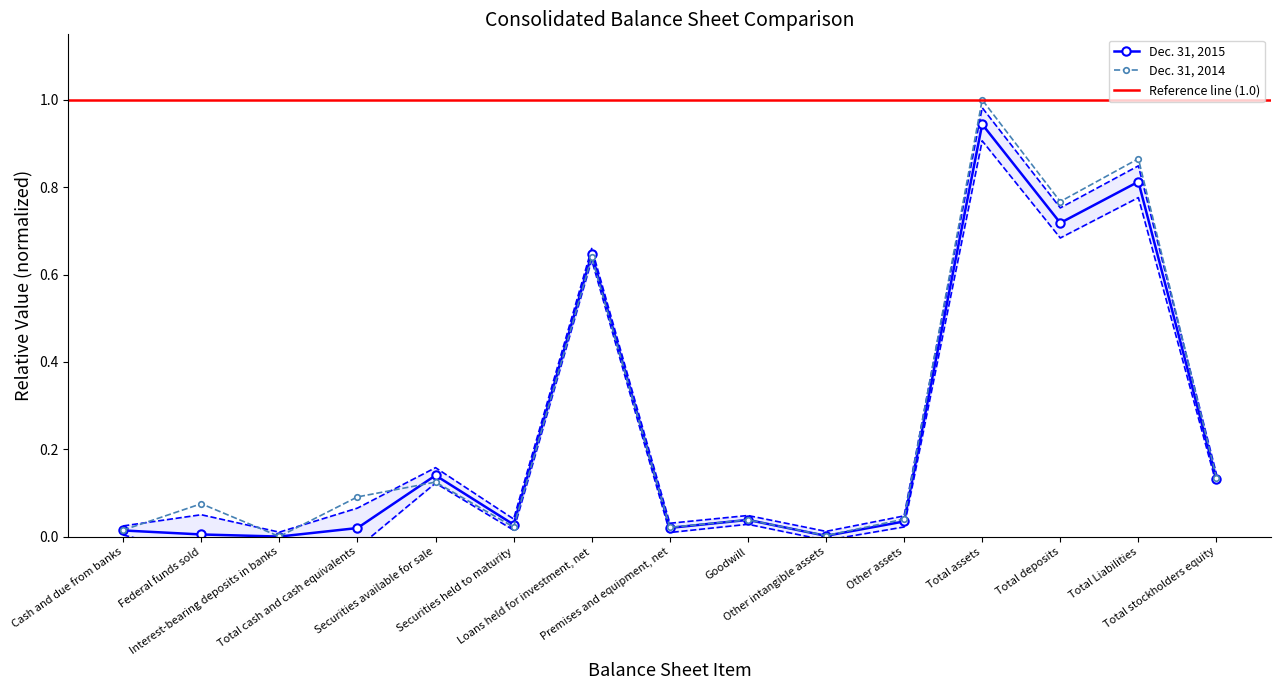

How many intersections are there between Dec. 31, 2014 and Dec. 31, 2015?

2